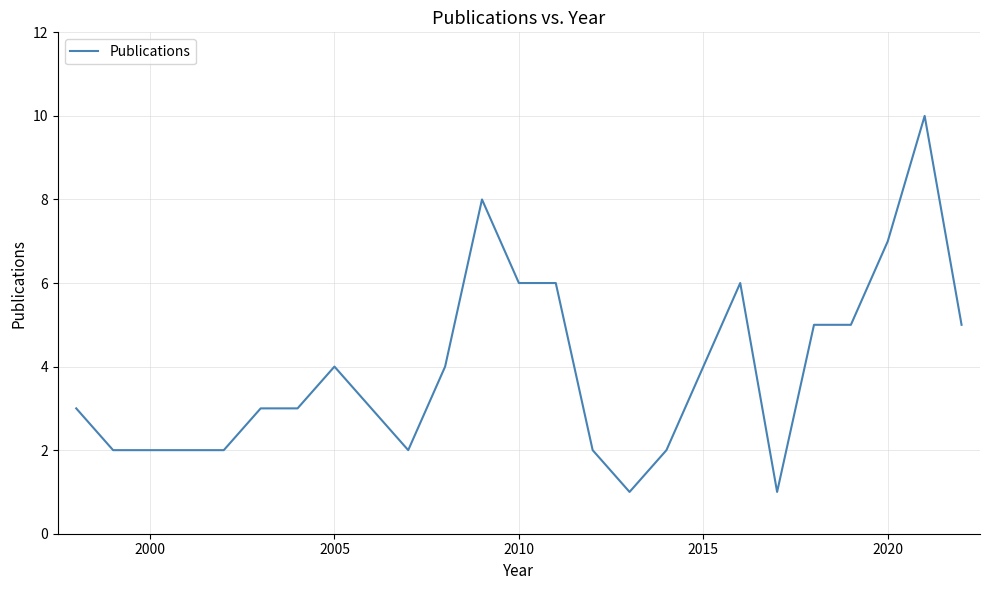

How many values are between 2 and 6?

19